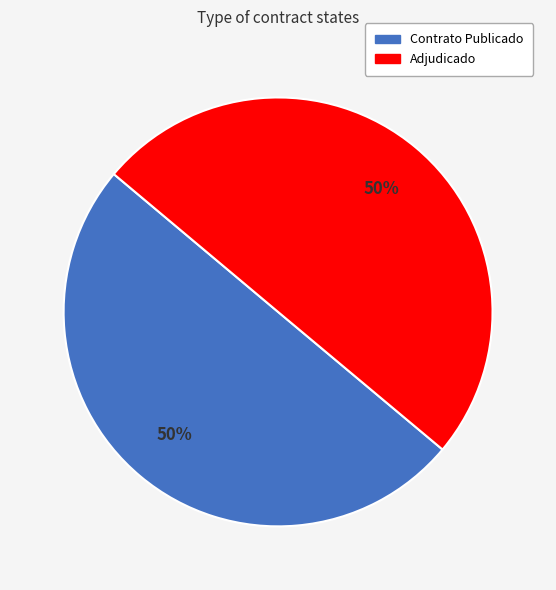

To the nearest percent, what is the average slice percentage?

50%